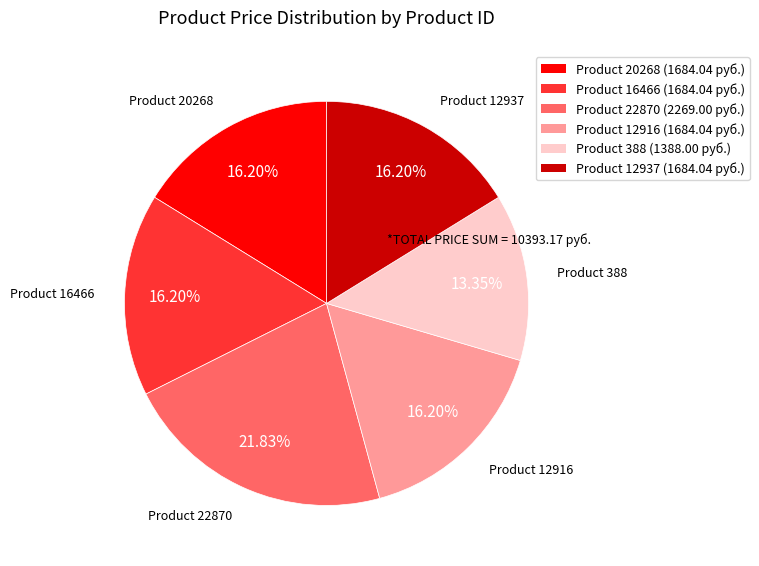

Is there any slice that represents more than half of the pie?

No